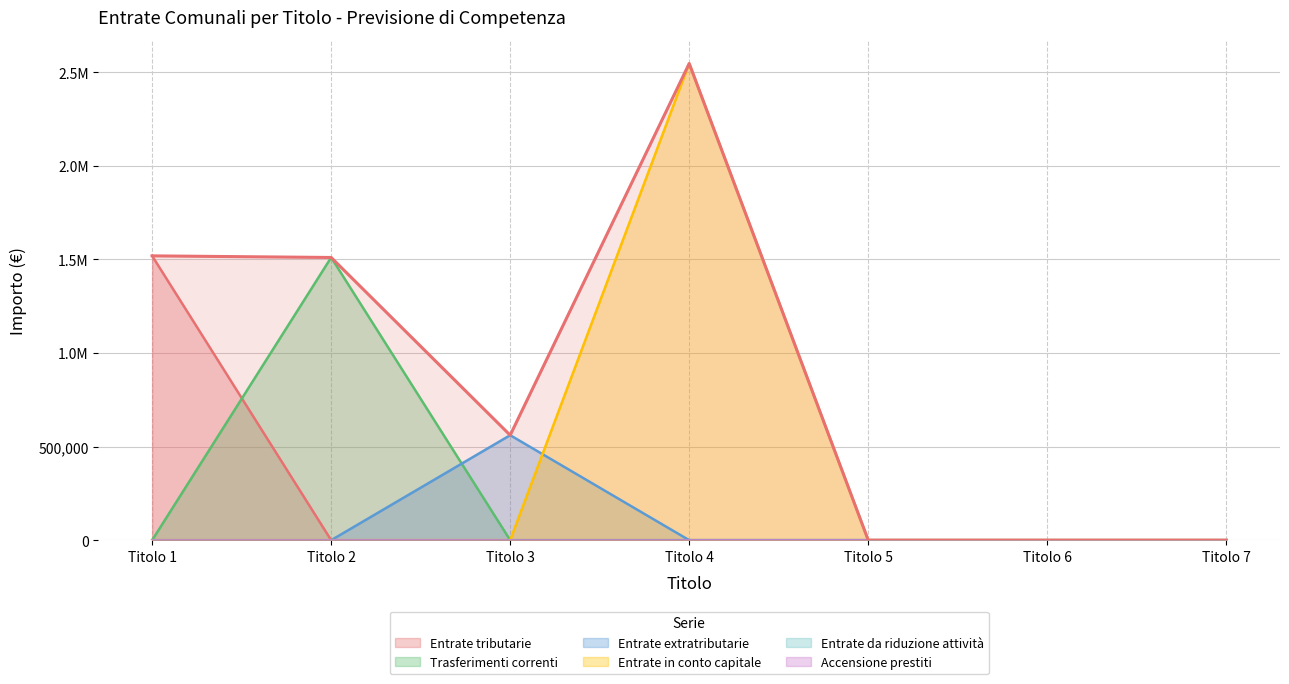

At which category does Trasferimenti correnti reach its first local peak?

Titolo 2